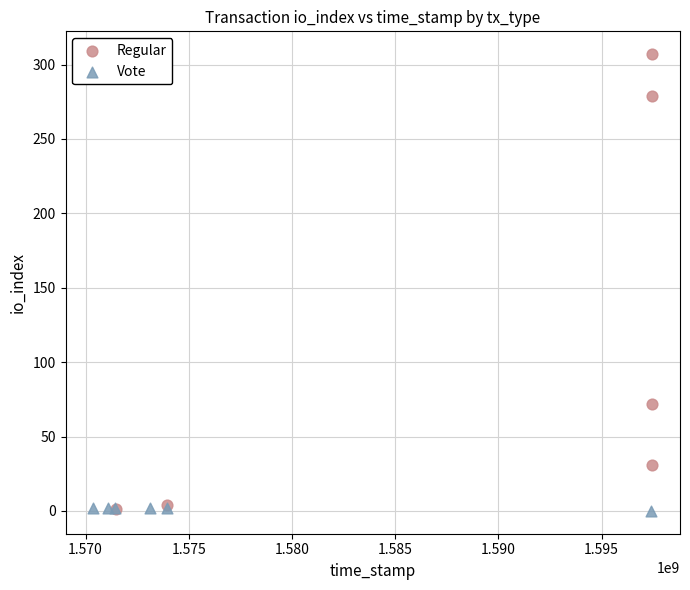

Which series reaches the maximum Y coordinate?

Regular